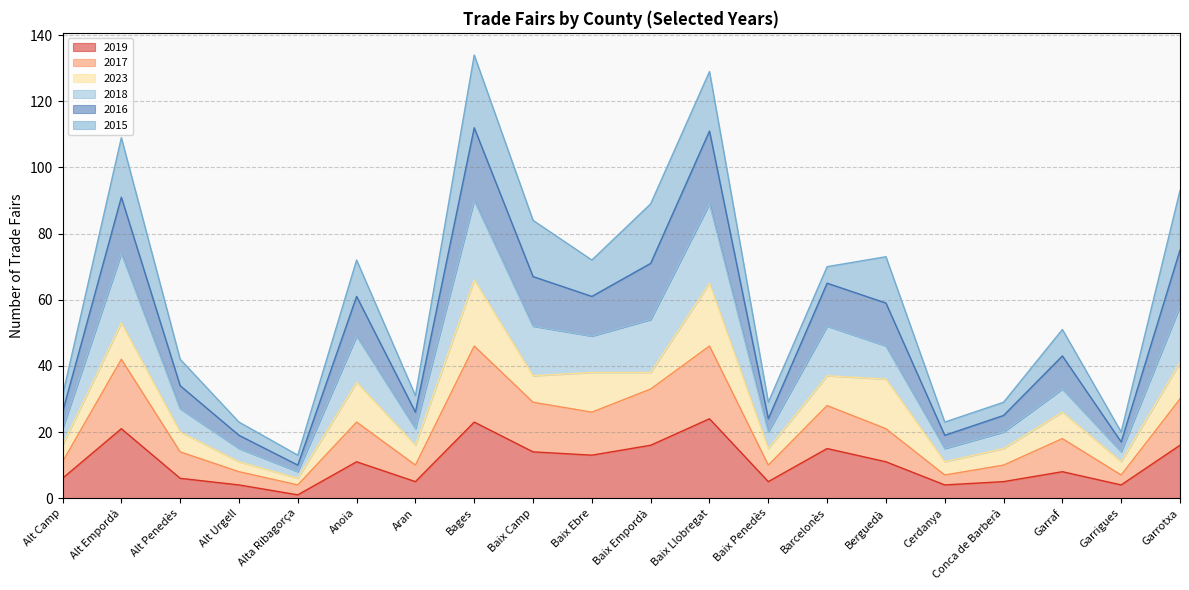

How many lines are shown in the chart?

6